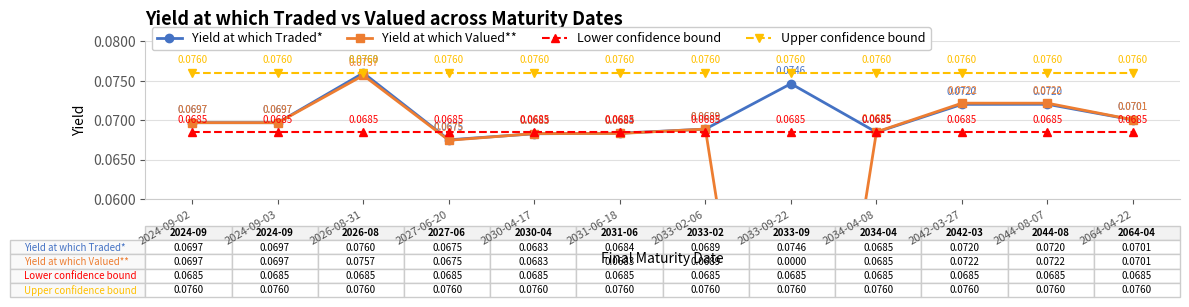

What is the maximum value for Lower confidence bound?

0.1